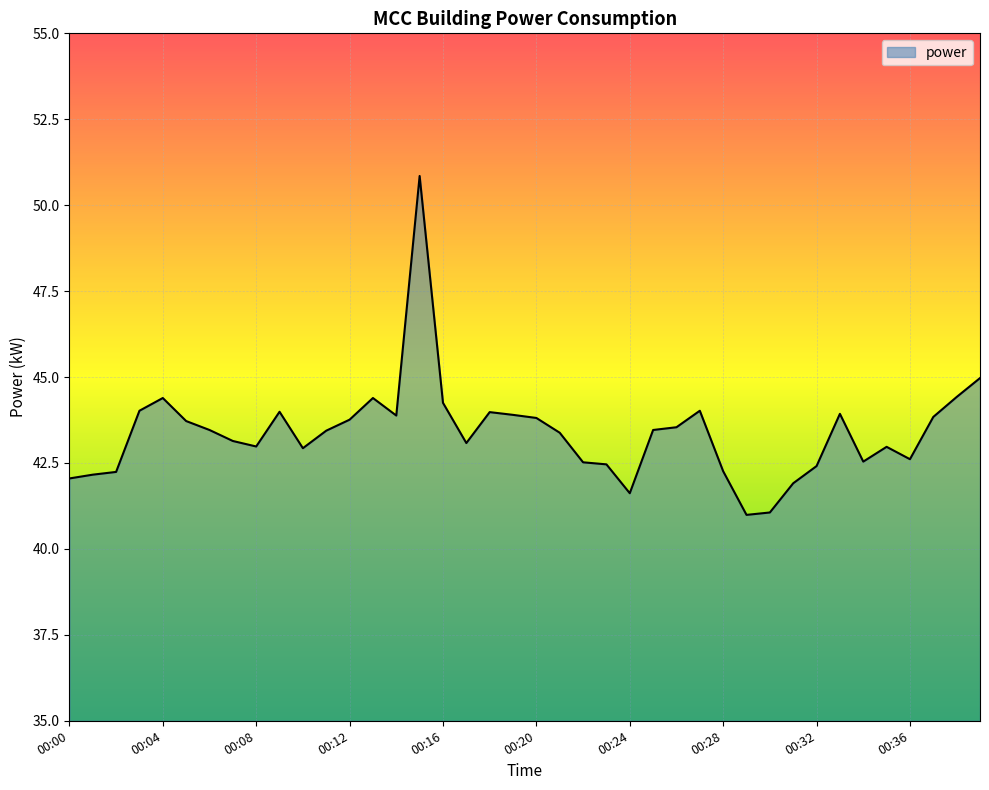

What is the maximum value shown in the chart?

50.9